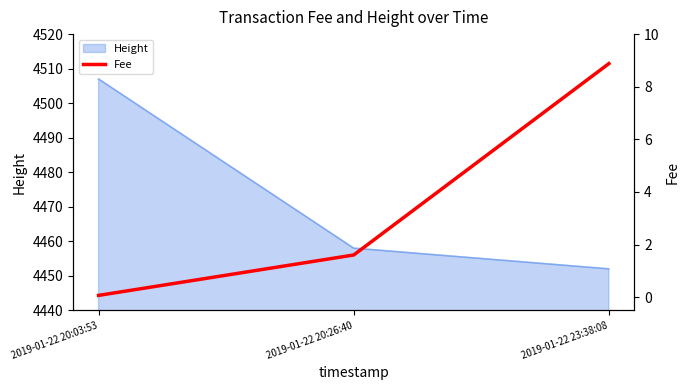

Is it true that the value at 2019-01-22 23:38:08 is 8.9?

True